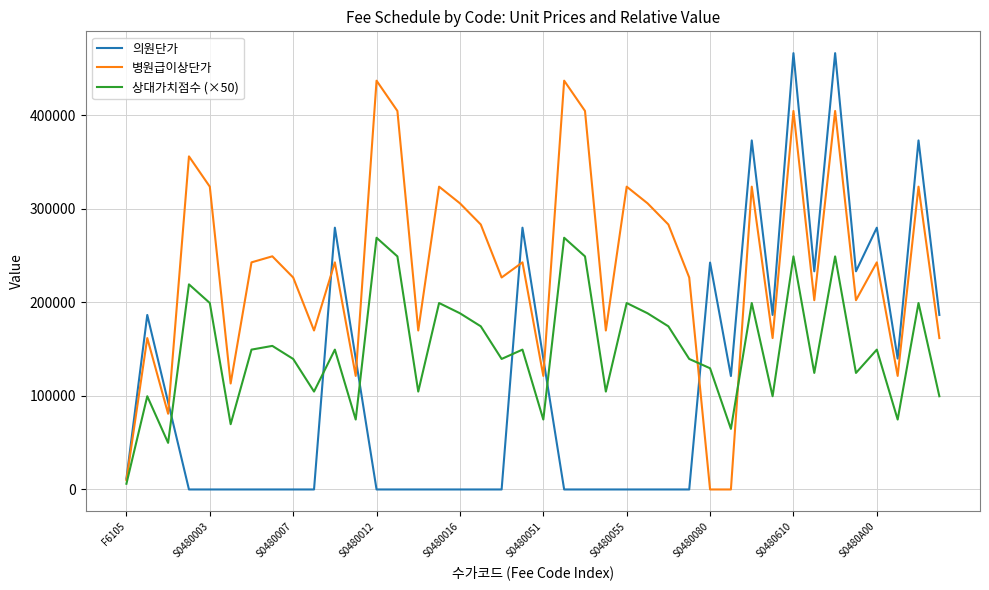

Which series has the largest total across all categories?

병원급이상단가